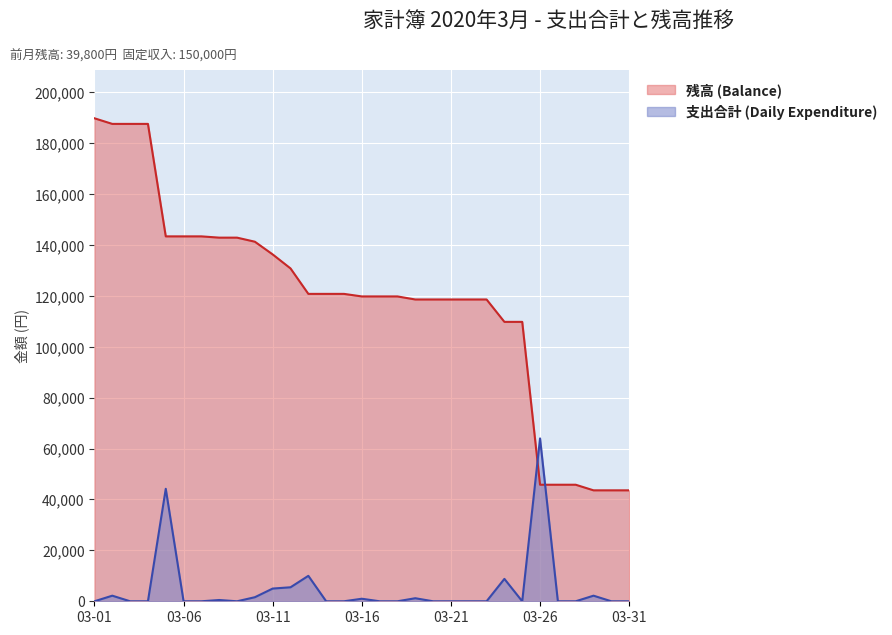

After their last crossing, which series has the higher values: 支出合計 (Daily Expenditure) or 残高 (Balance)?

残高 (Balance)